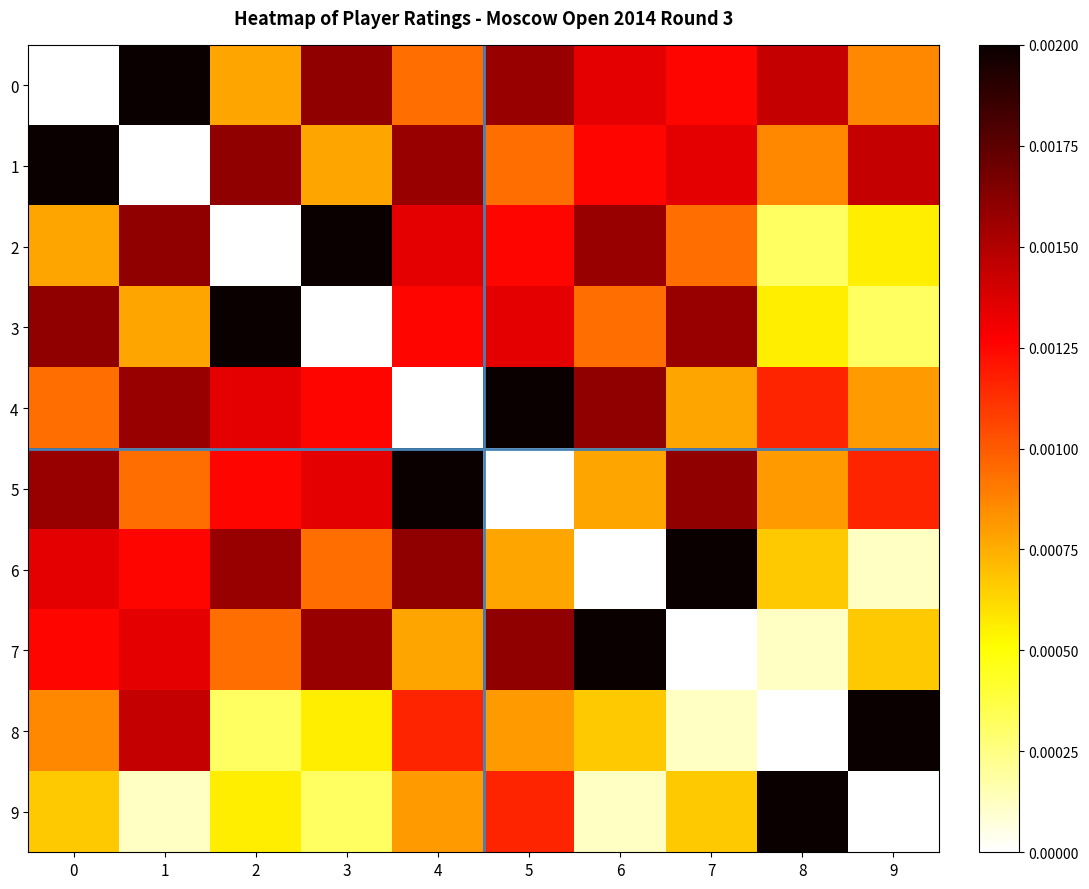

How many categories are shown in the chart?

10